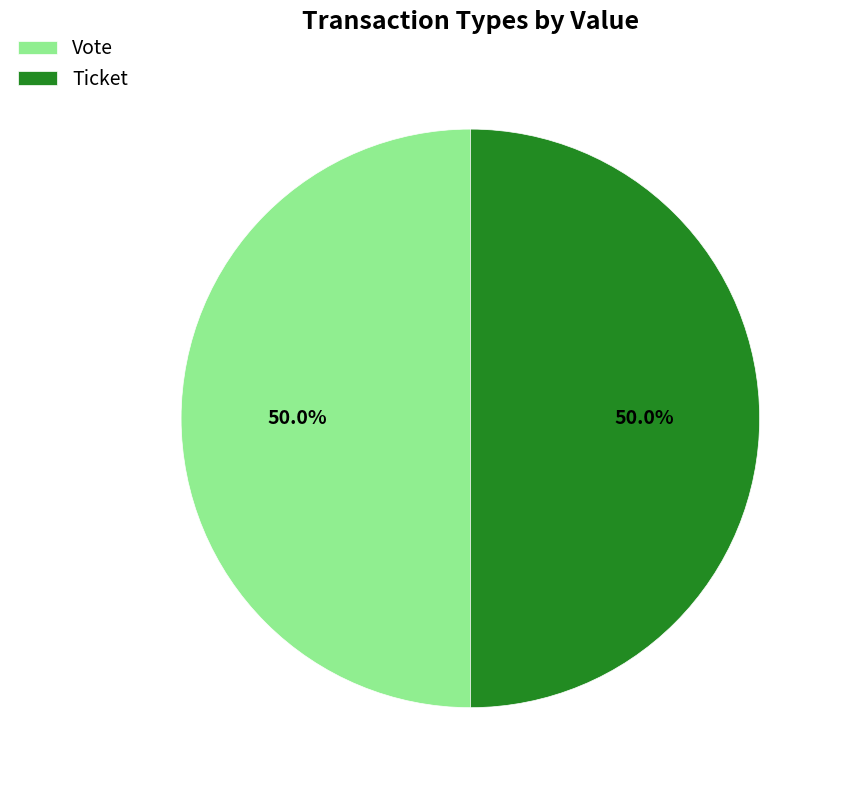

What is the ratio of the value at Vote to the value at Ticket?

1.0